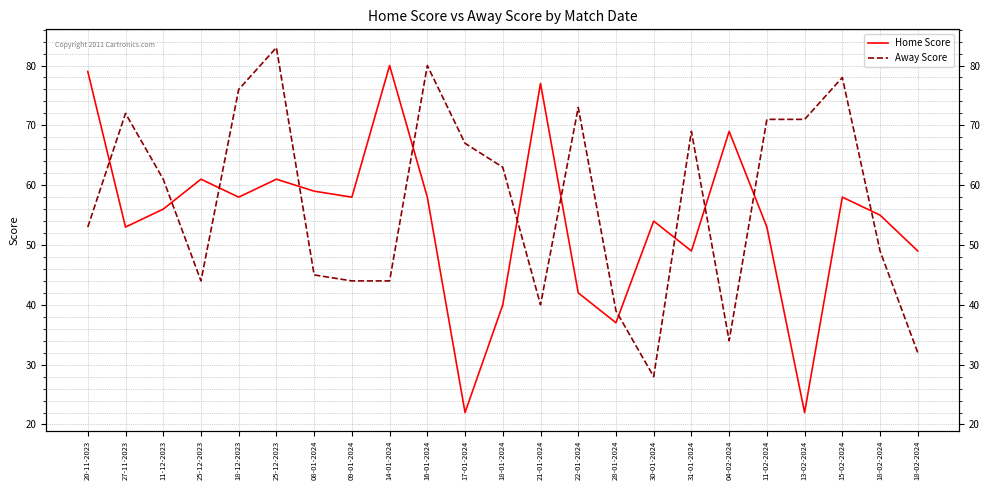

At which category is the sum across all series the highest?

25-12-2023